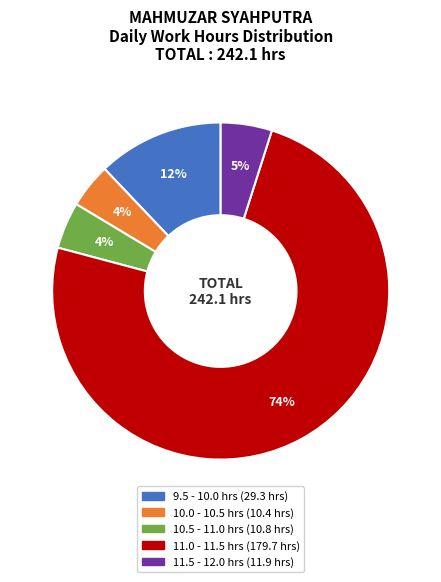

Does any single category account for the majority?

Yes